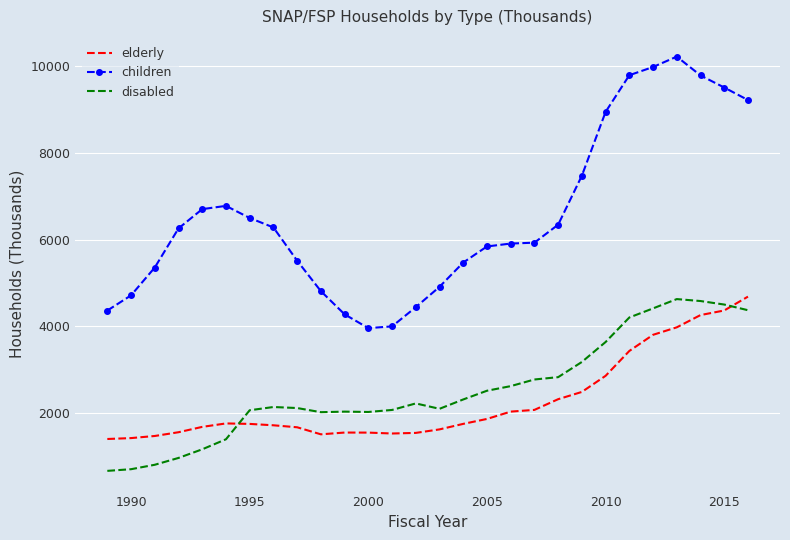

Which series has the largest range (max minus min)?

children